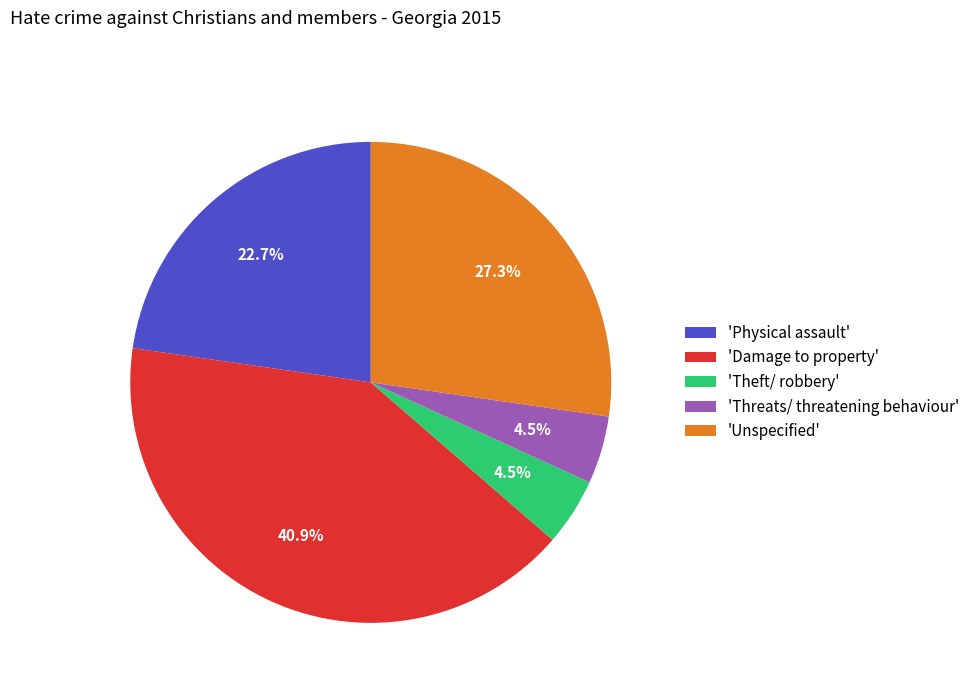

How much of the chart is everything except 'Unspecified'?

72.7%